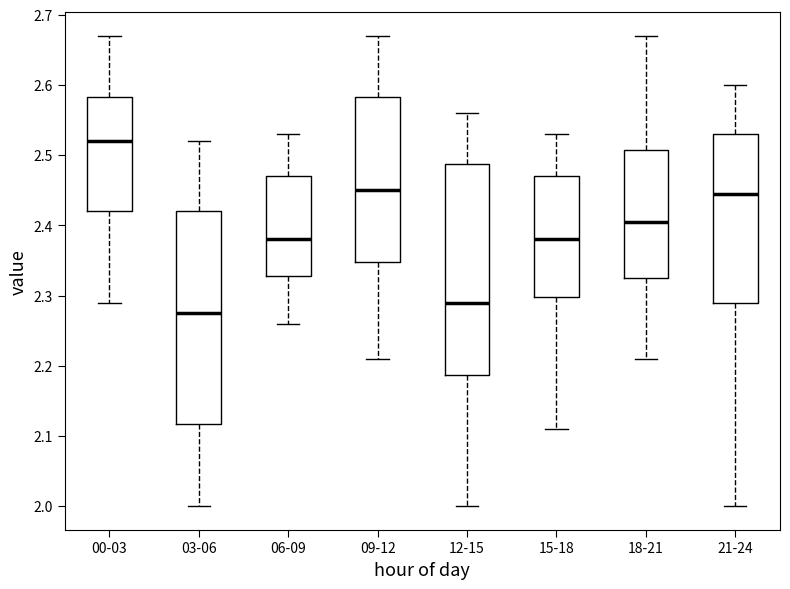

Which box has the lowest median line?

03-06